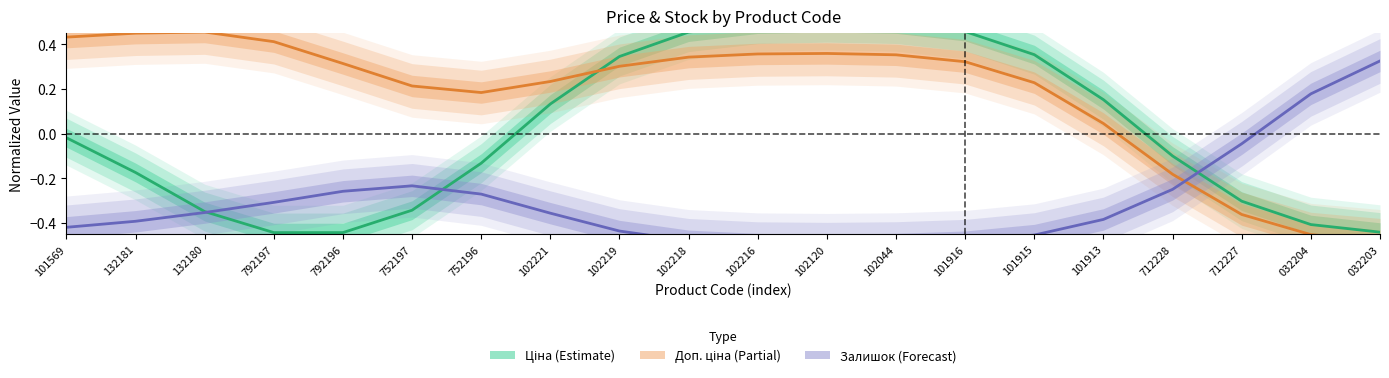

What is the difference between the maximum and minimum values in the Ціна (Estimate) series?

0.9